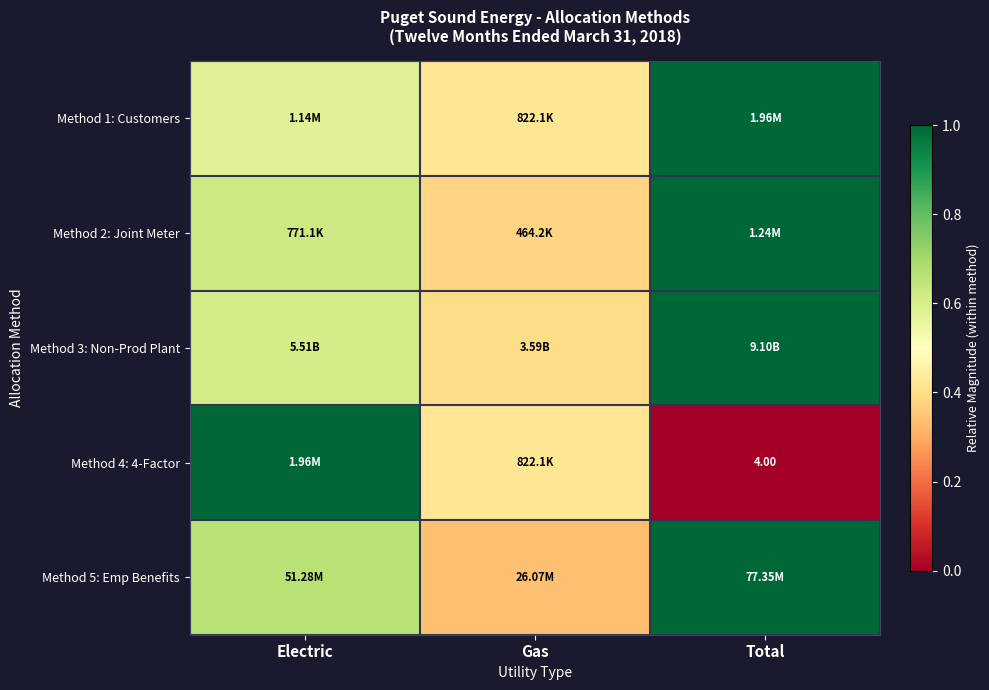

Which series has the widest spread of values?

Method 4: 4-Factor